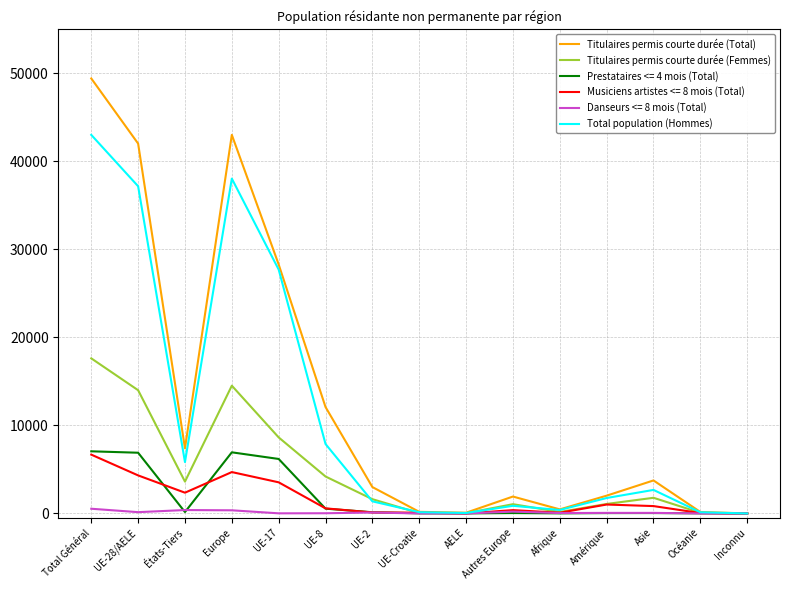

Which series has the largest range (max minus min)?

Titulaires permis courte durée (Total)